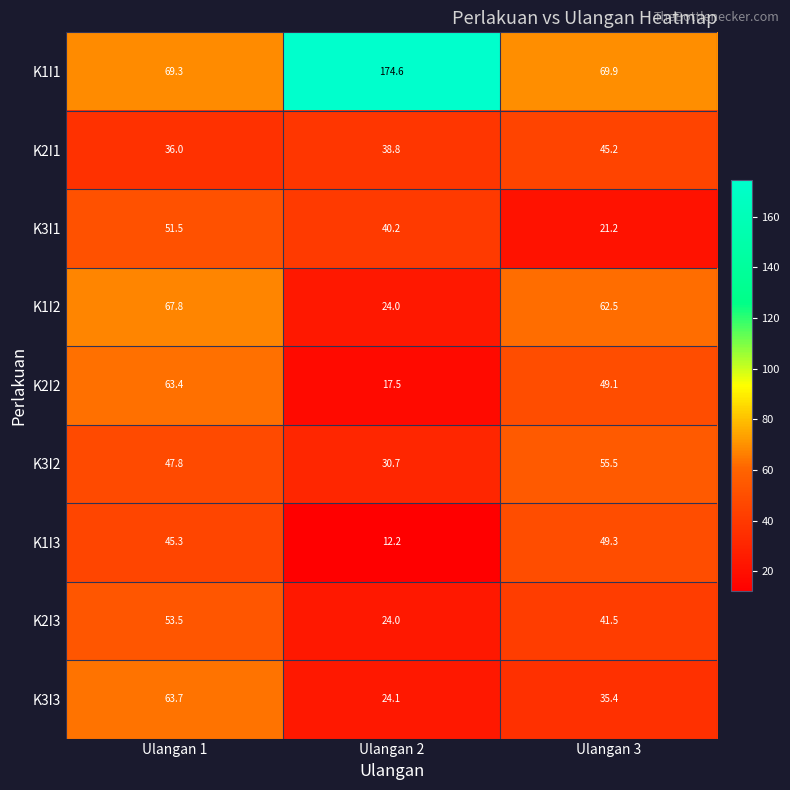

Count the number of categories in the chart.

3